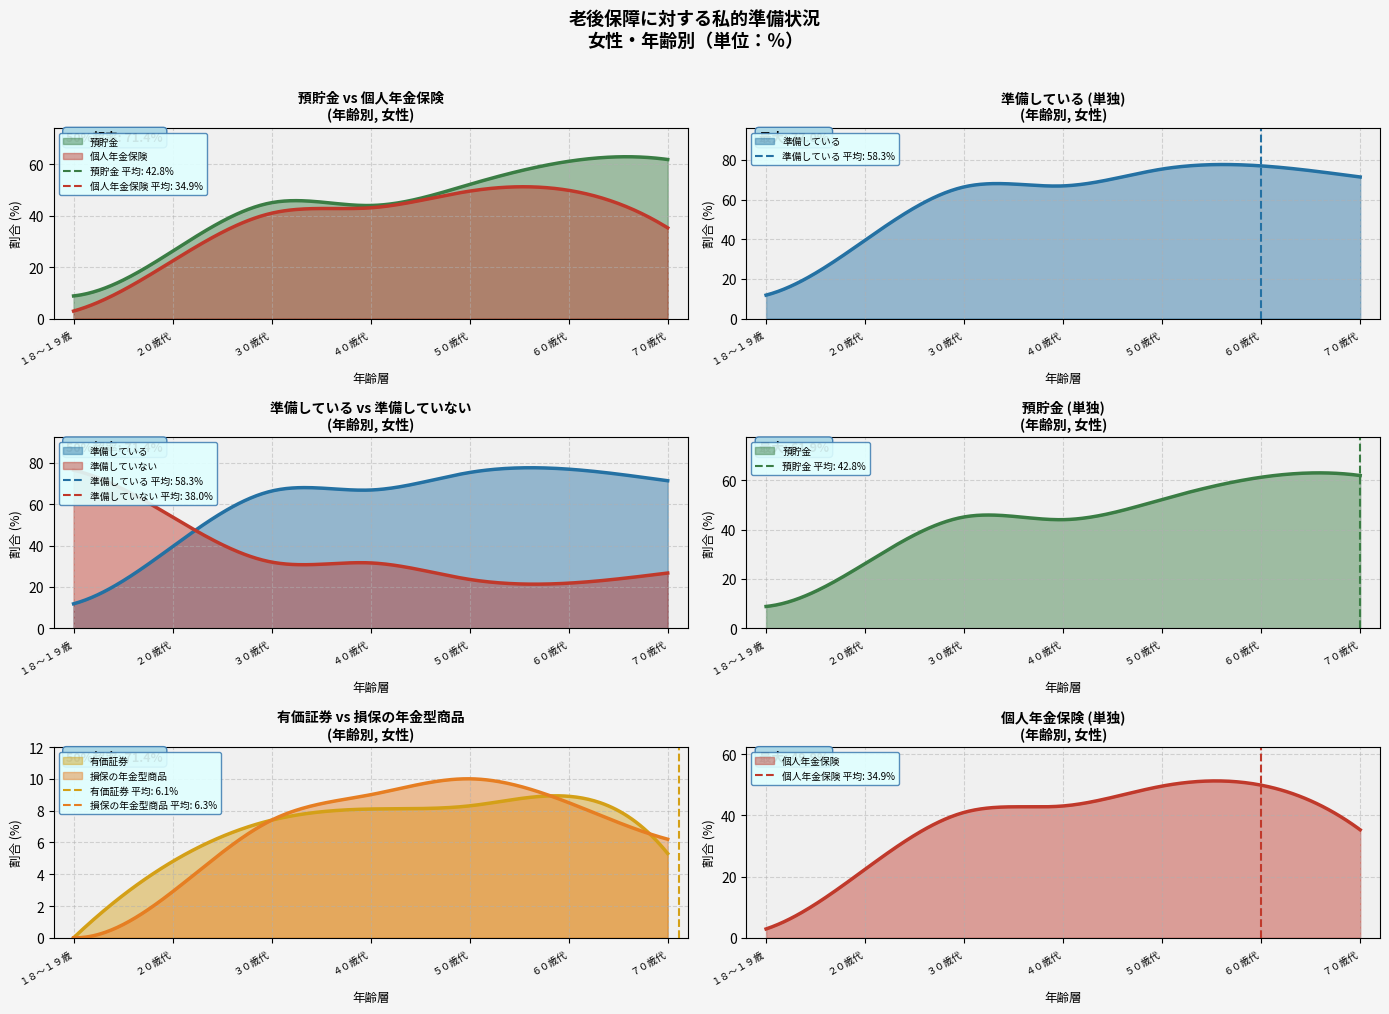

How many values in the 預貯金 series exceed 45?

4